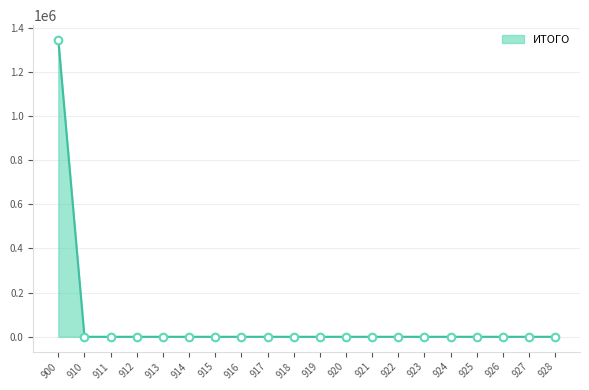

What is the change in value from 900 to 927?

-1344304